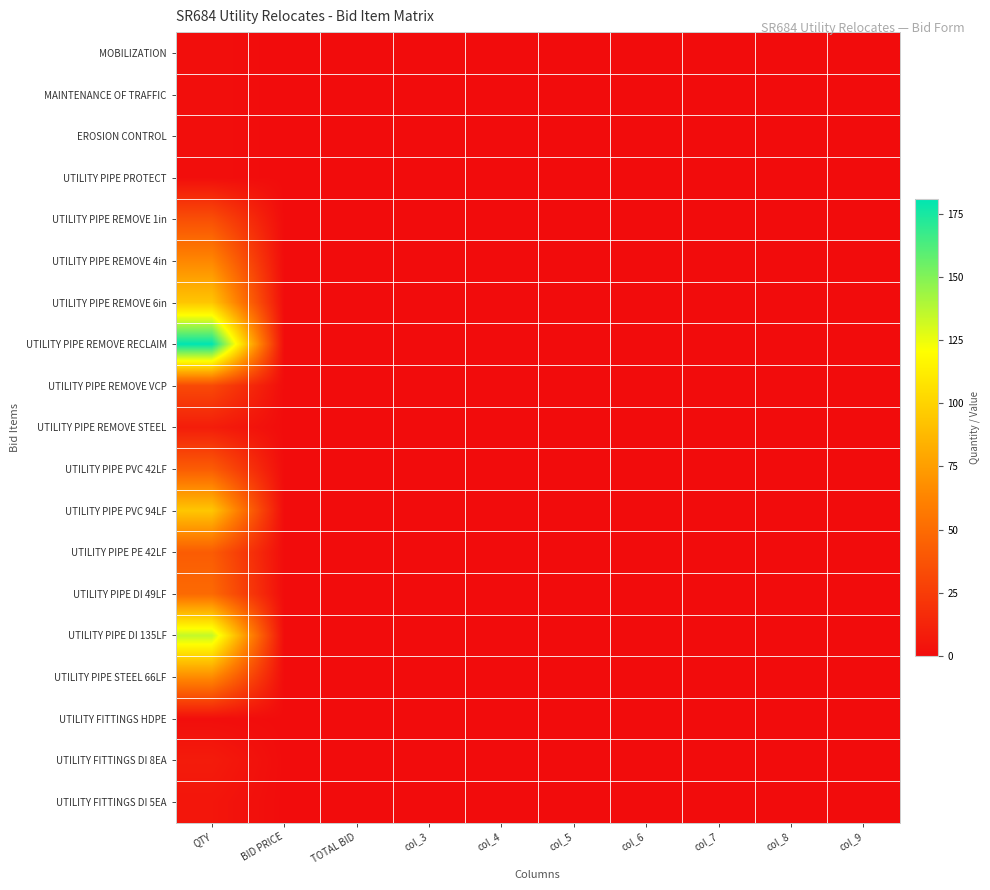

Which label corresponds to the largest value in the chart?

QTY